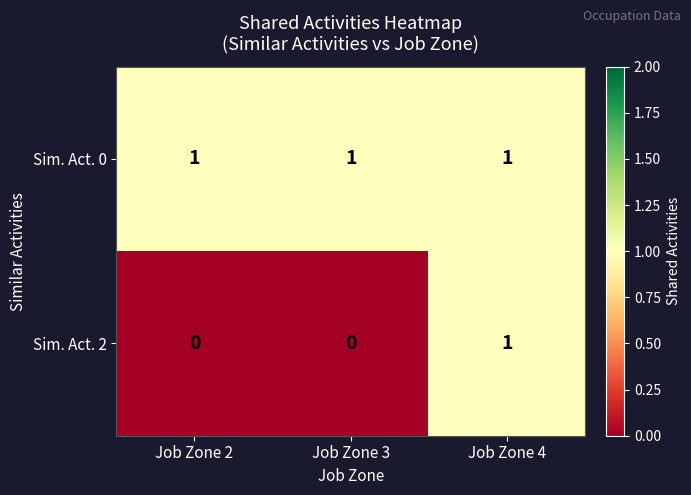

Count the number of data series in this chart.

2